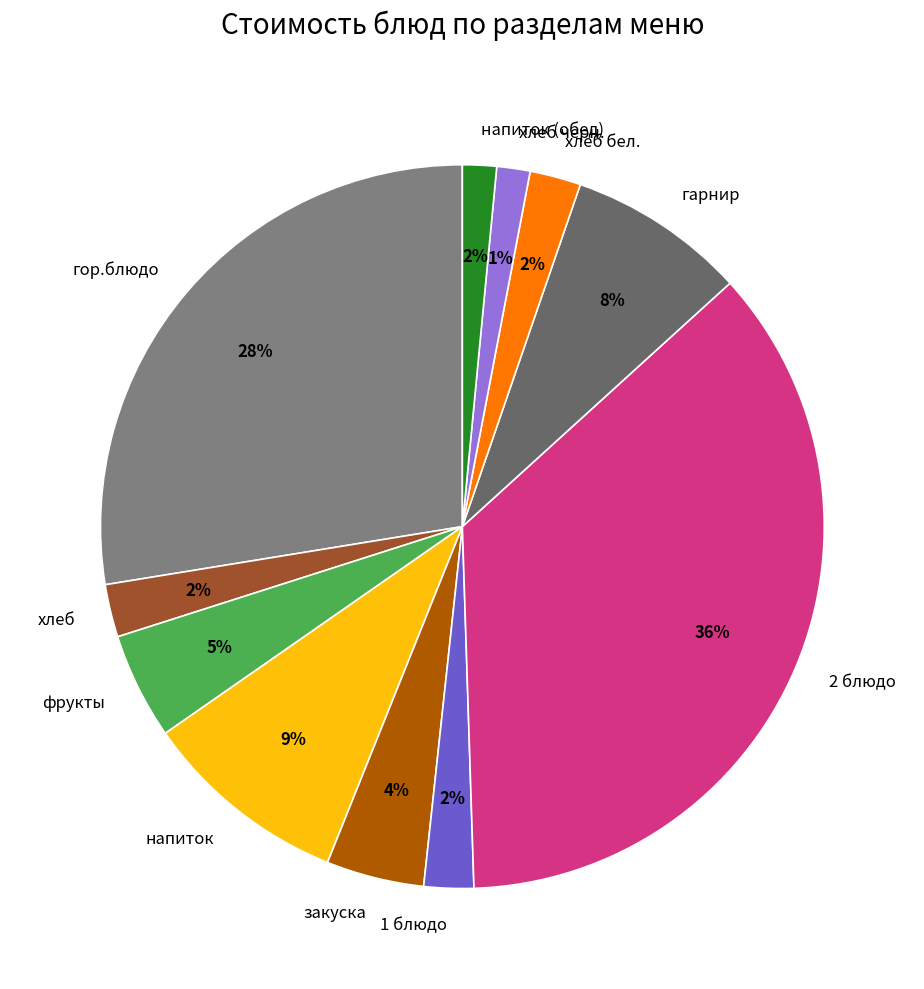

How many segments does this pie chart have?

11